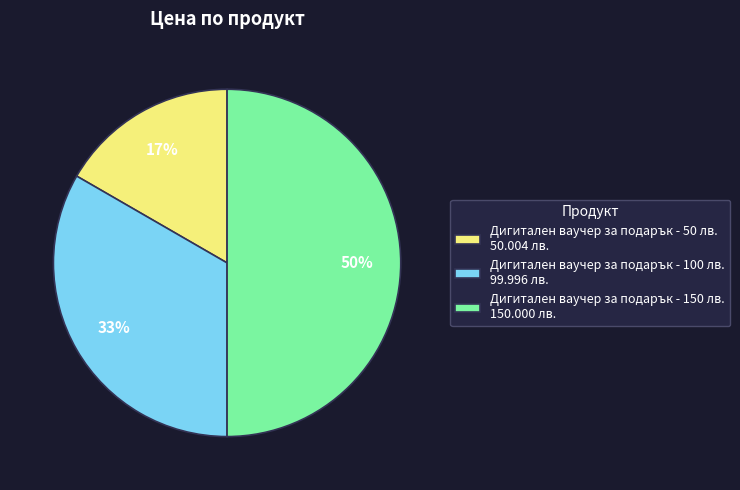

Does Дигитален ваучер за подарък - 50 лв. 50.004 лв. represent more than half of the total?

No